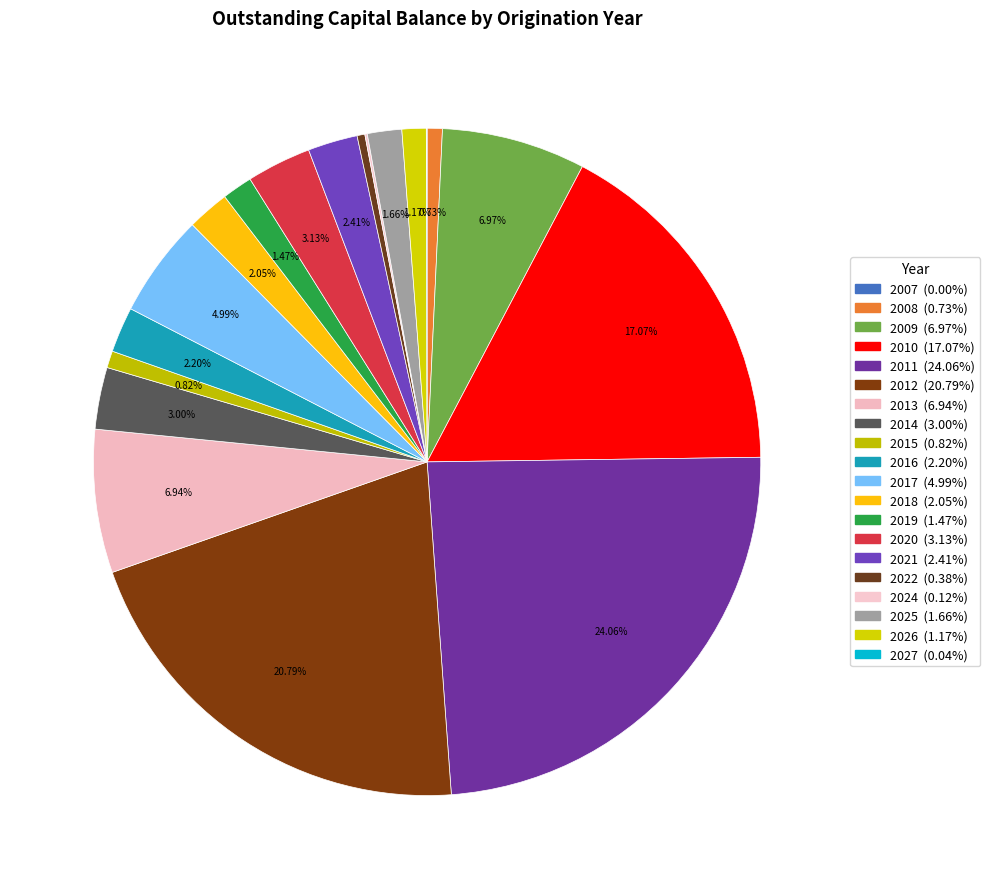

What is the smallest slice in the pie chart?

2007